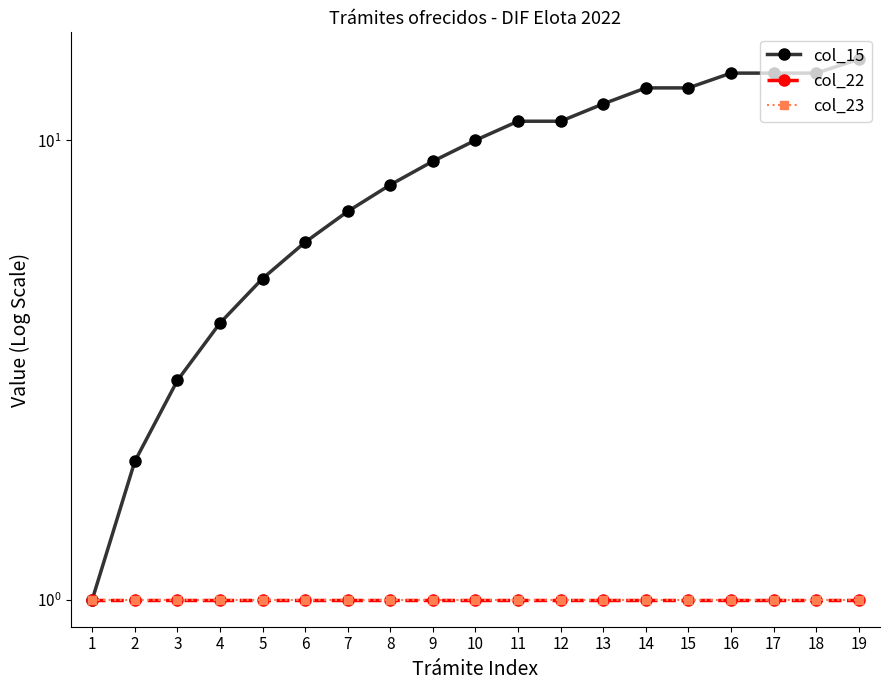

Which series has the widest spread of values?

col_15